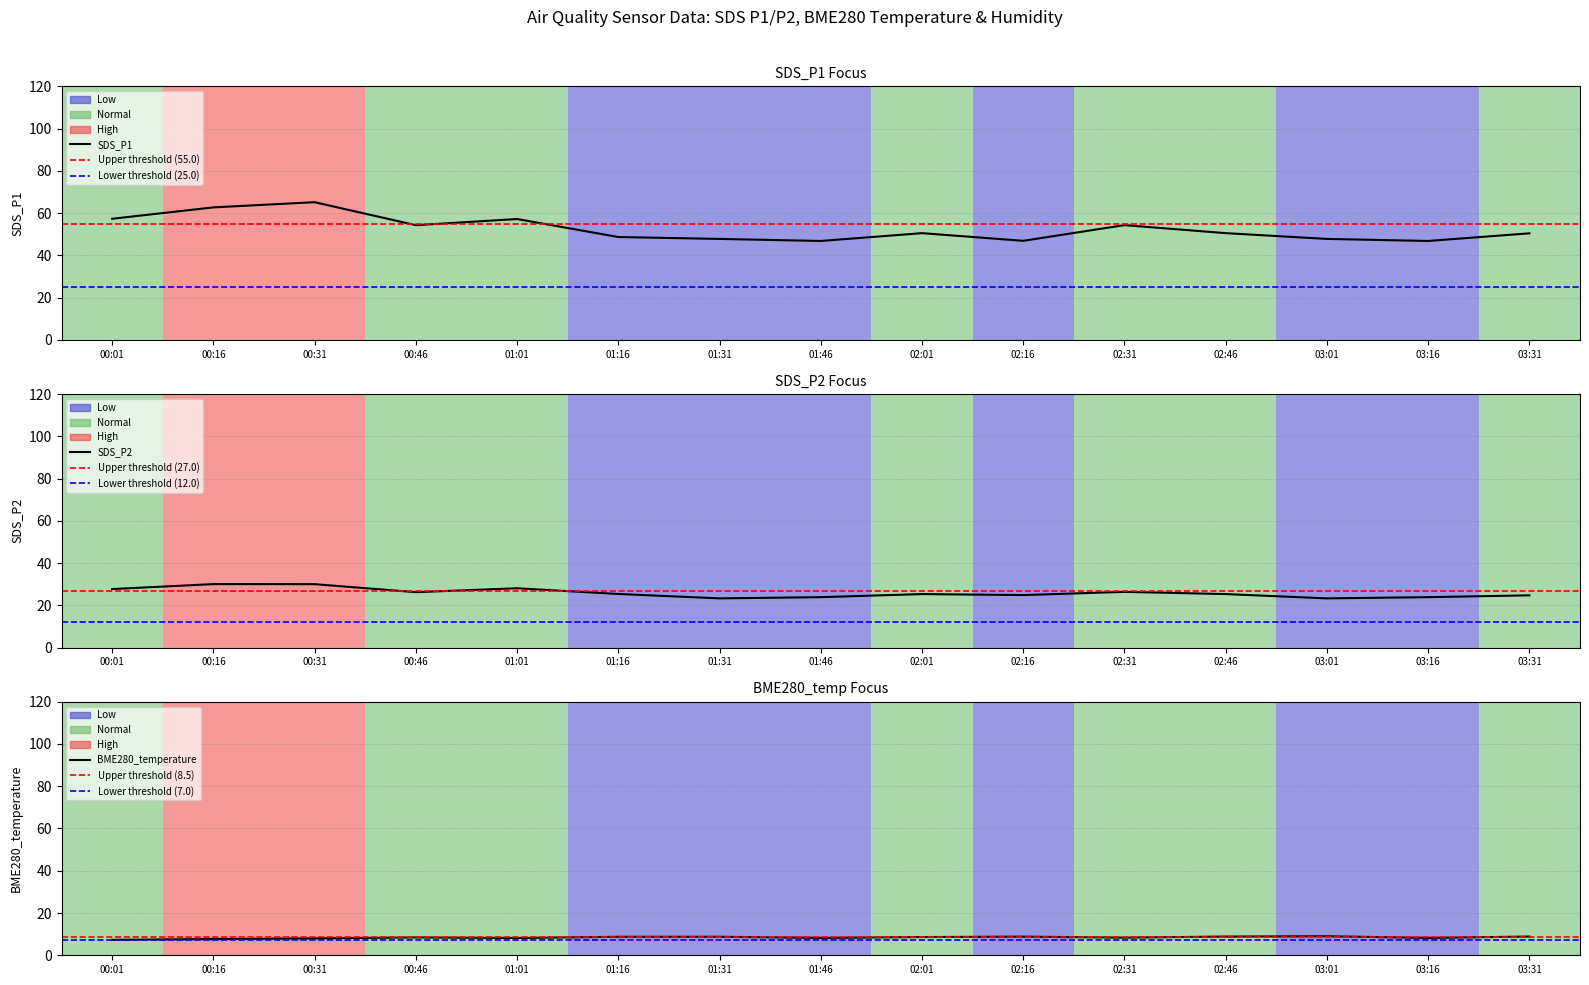

Where does the SDS_P1 series first go above 50?

00:01